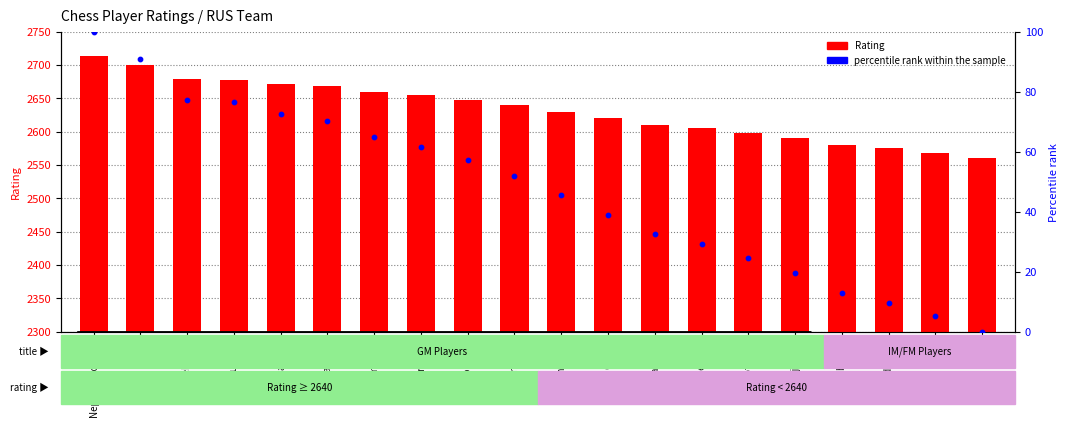

At how many categories does at least one series exceed 1052?

20